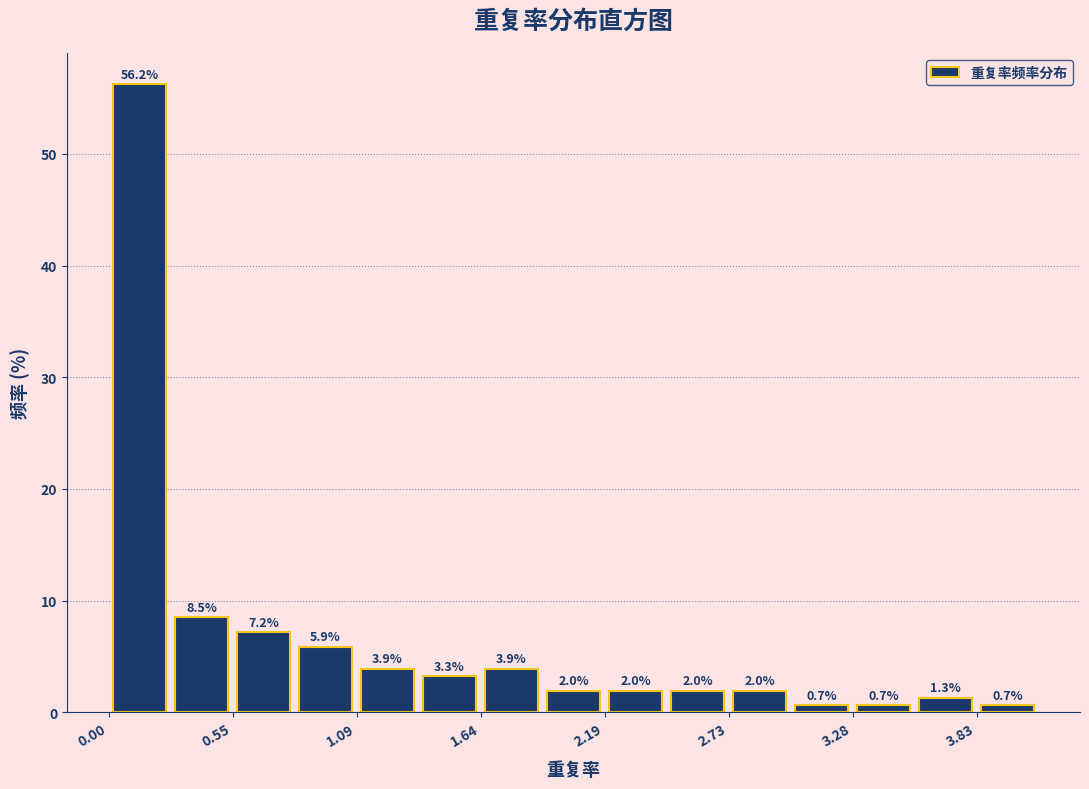

Around what value on the x-axis is the tallest bar? Give the approximate position of its centre, as read against the axis.

0.1